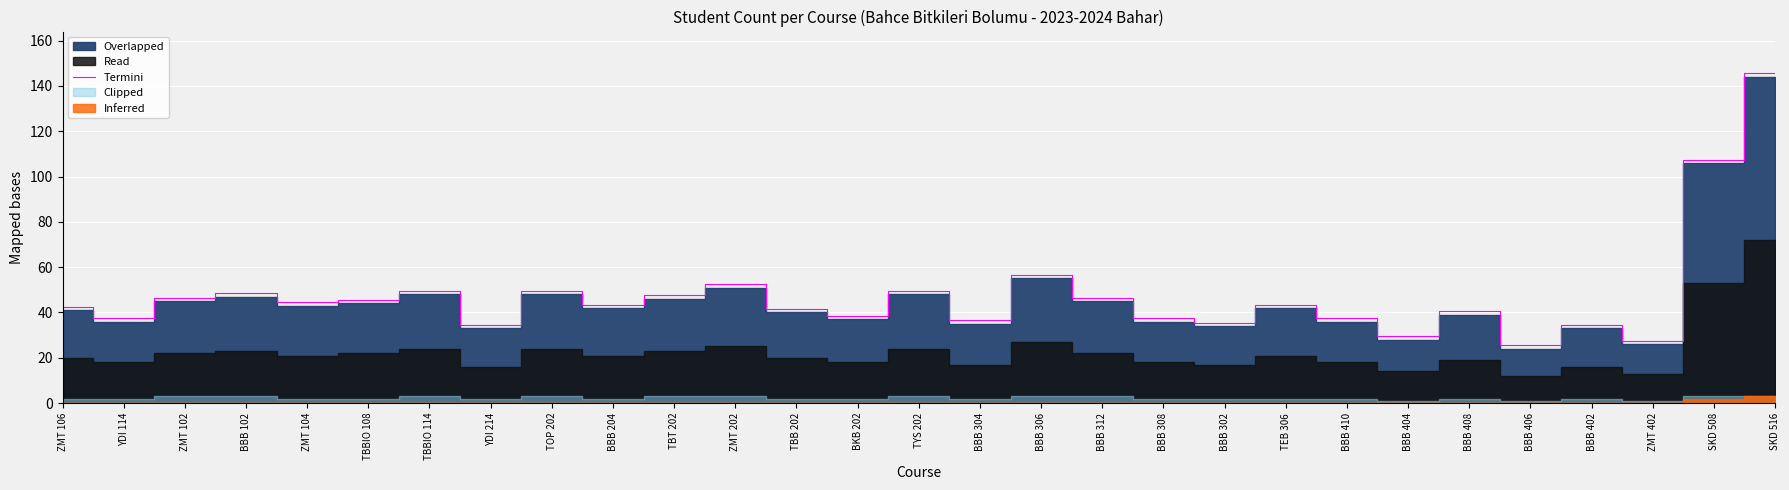

Between TBBIO 114 and TOP 202, which is larger?

TBBIO 114